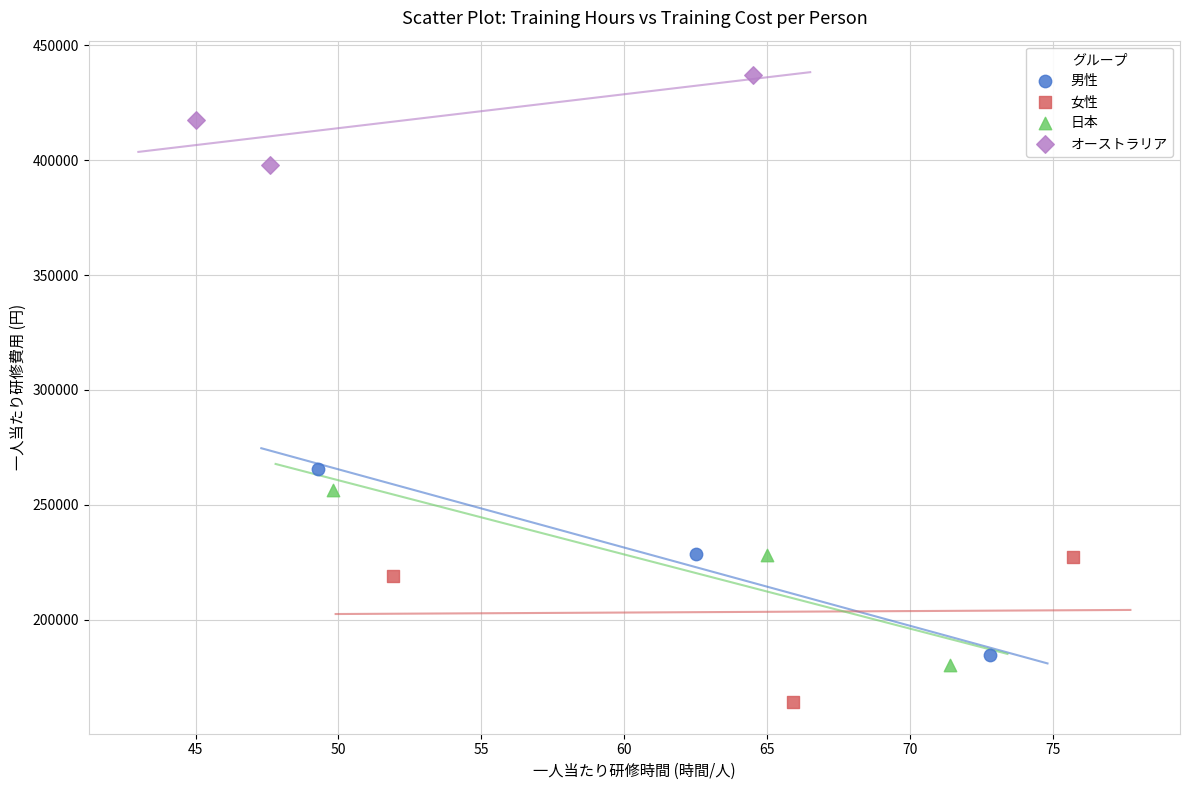

What are all the series names shown in the legend?

男性, 女性, 日本, オーストラリア